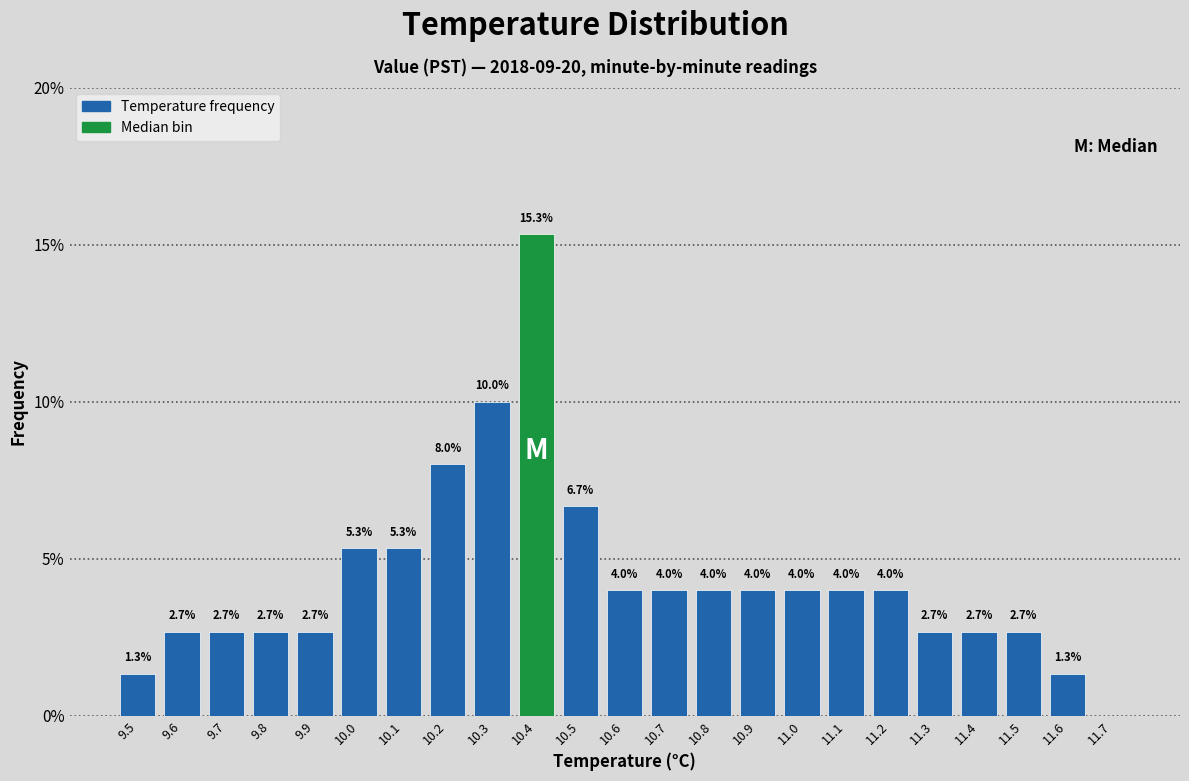

Over which range of the x-axis is the bar tallest?

10.35 to 10.45